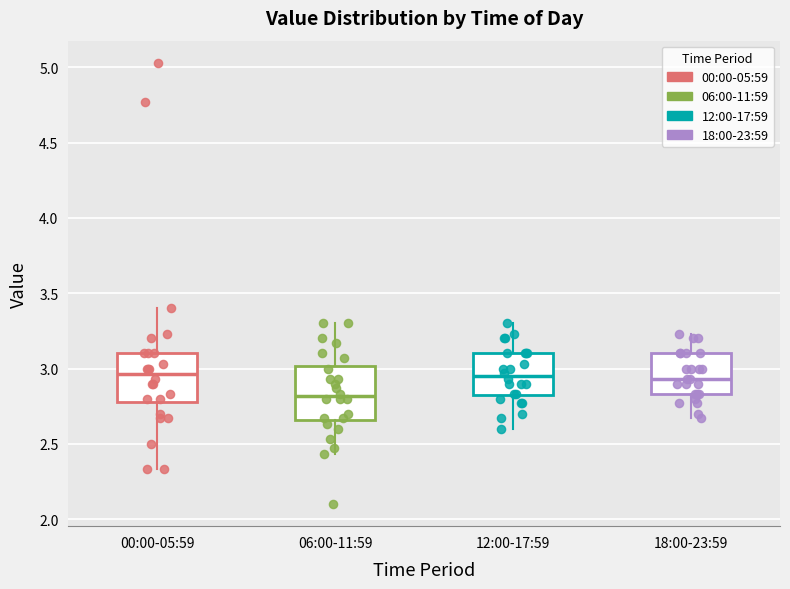

Reading left to right, read every box against the y-axis: the position of its median line, the range the box covers, and the ends of its whiskers. The values are not printed on the chart, so give them approximately, as read against the axis.

00:00-05:59: median 2.95, box 2.80 to 3.10, whiskers 2.35 to 3.40
06:00-11:59: median 2.80, box 2.65 to 3.00, whiskers 2.45 to 3.30
12:00-17:59: median 2.95, box 2.80 to 3.10, whiskers 2.60 to 3.30
18:00-23:59: median 2.95, box 2.85 to 3.10, whiskers 2.65 to 3.25